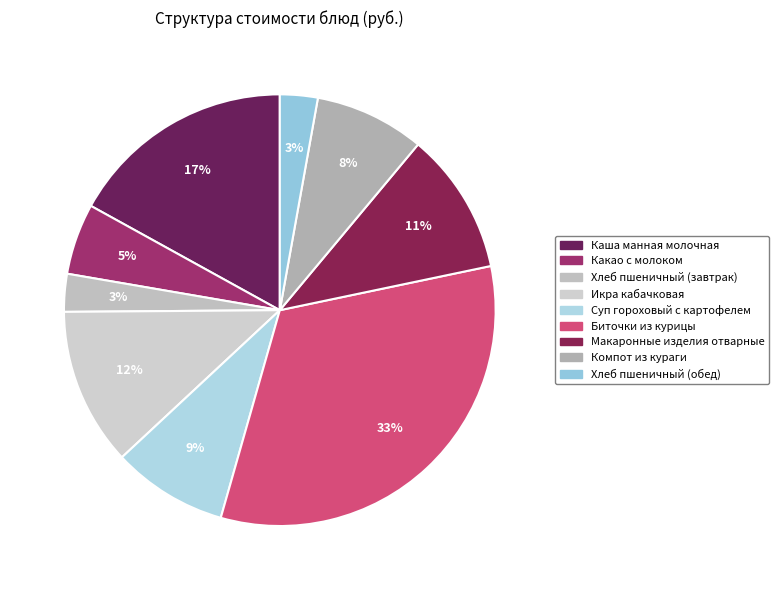

Combined, what portion of the pie is Компот из кураги and Суп гороховый с картофелем?

16.9%